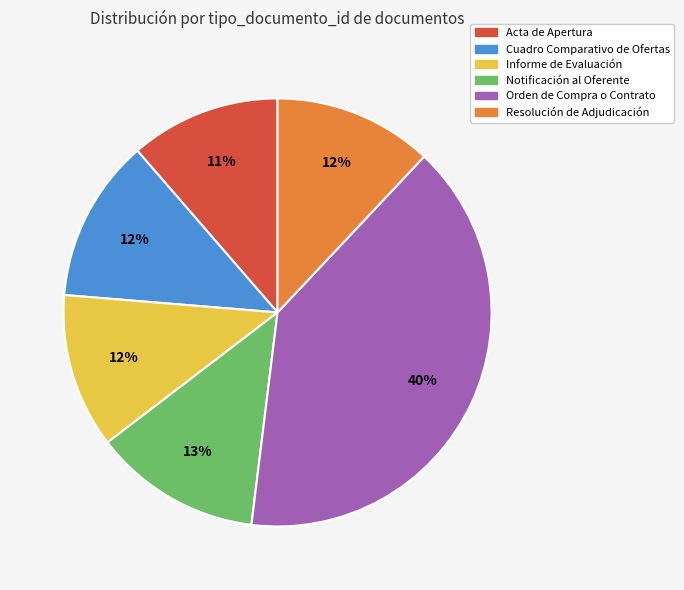

Approximately how many times larger is the value at Acta de Apertura compared to Orden de Compra o Contrato?

0.3